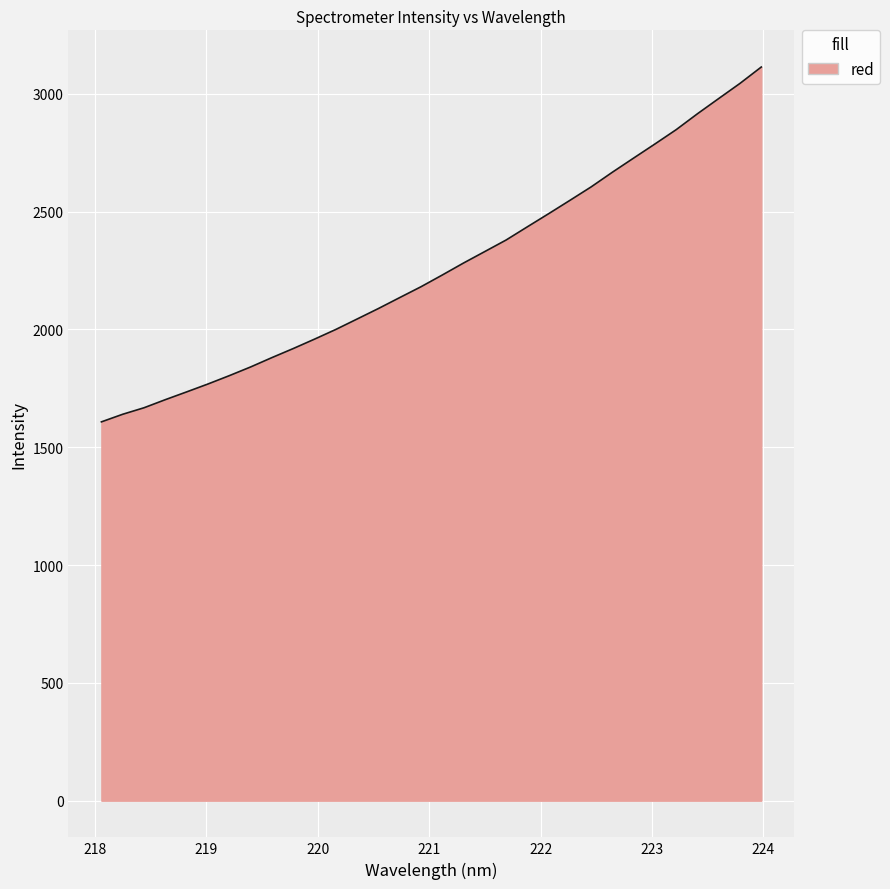

What is the maximum value shown in the chart?

3113.5